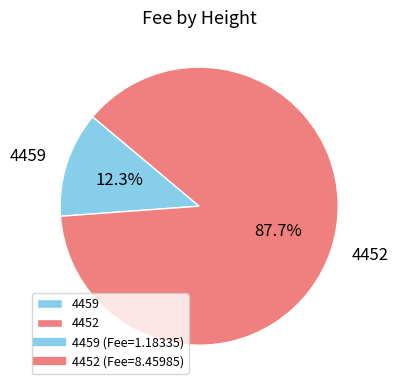

Between 4459 and 4452, which is larger?

4452